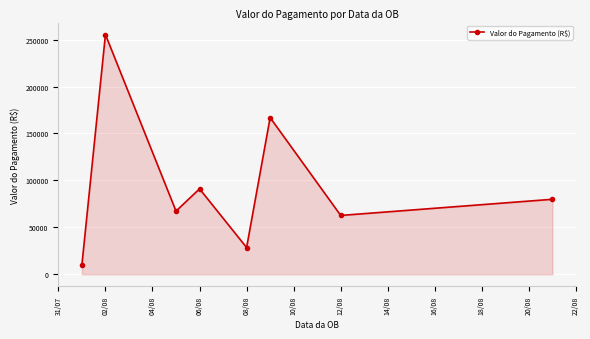

What is the difference between the maximum and minimum values?

245346.5